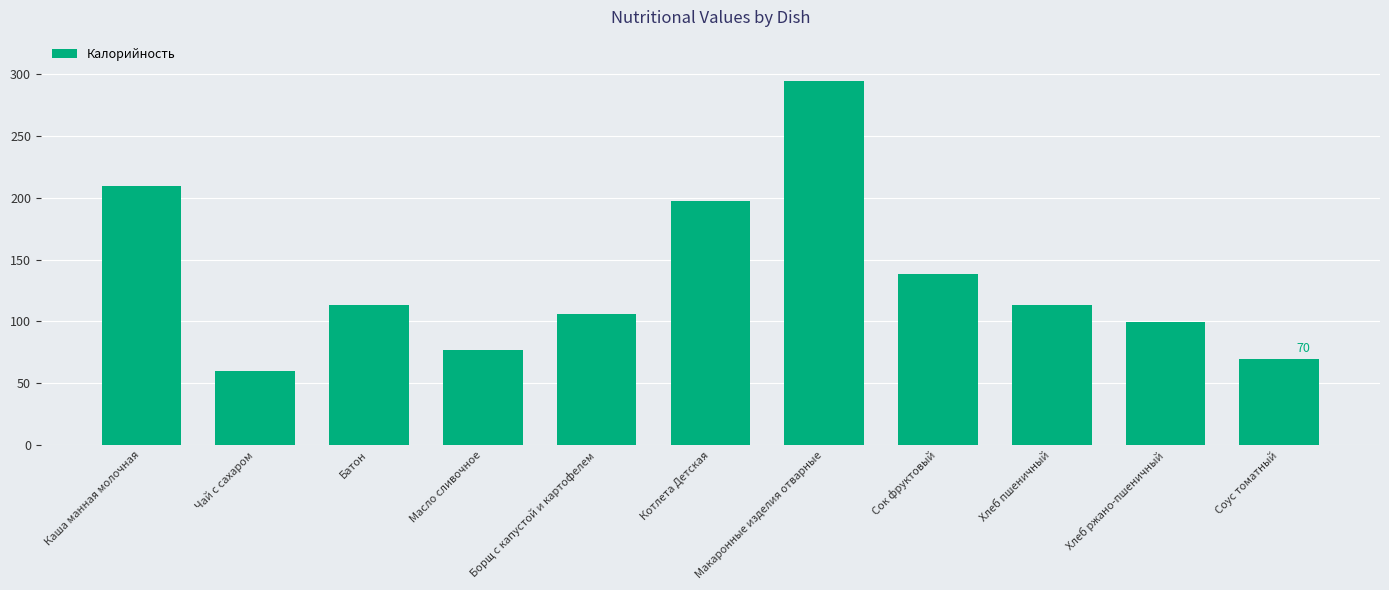

Does the chart contain any negative values?

No